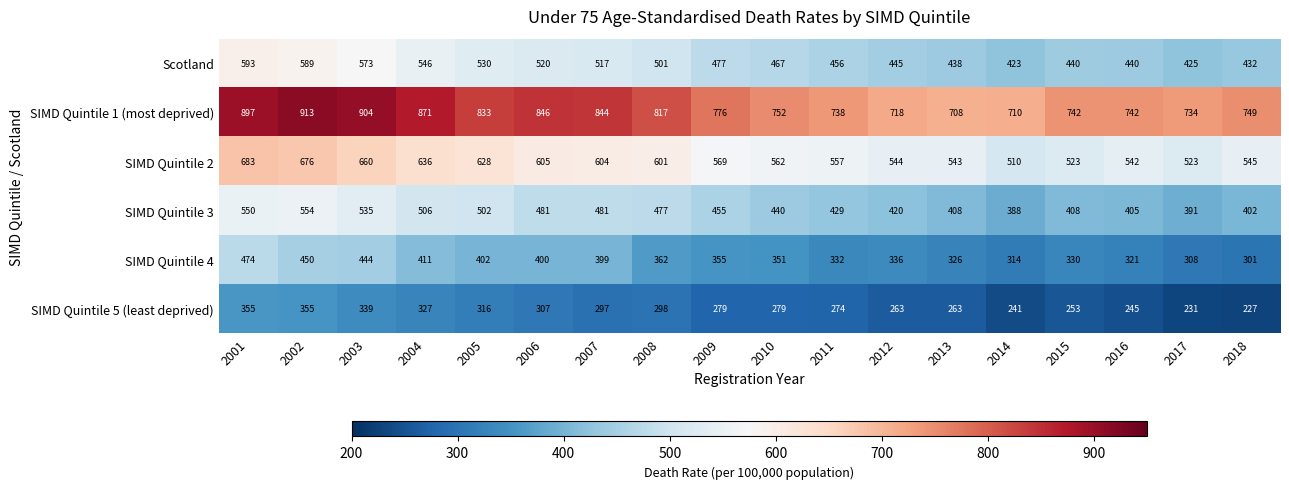

Which series changed the most between 2014 and 2015?

SIMD Quintile 1 (most deprived)